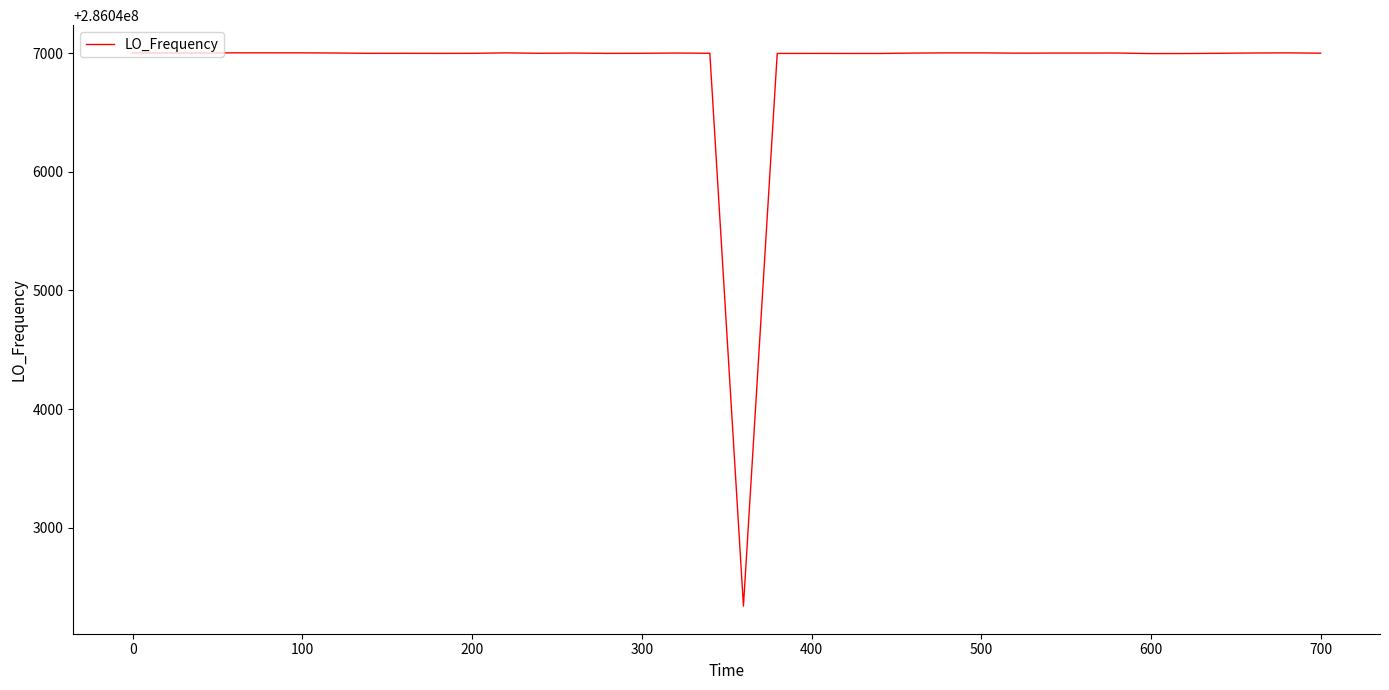

What is the greatest value displayed?

286047002.8